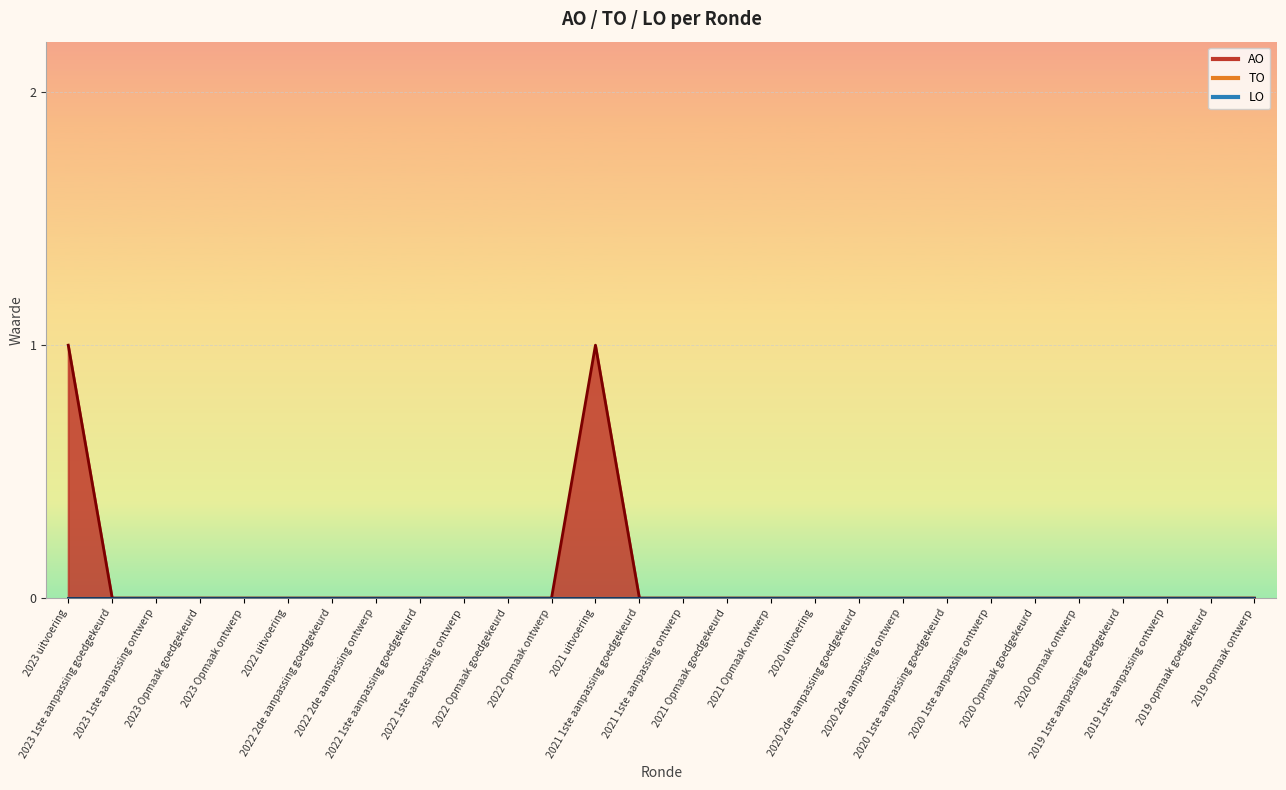

At which category does AO reach its first local peak?

2021 uitvoering